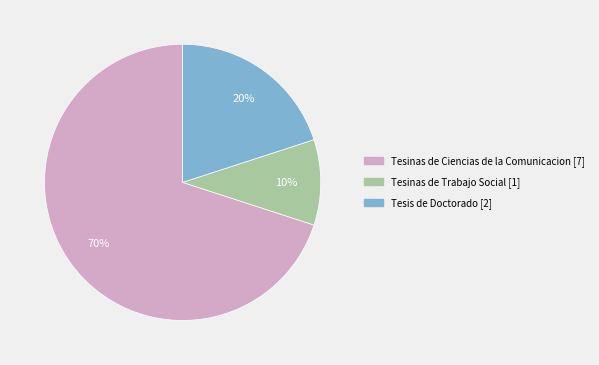

How many slices are in this pie chart?

3